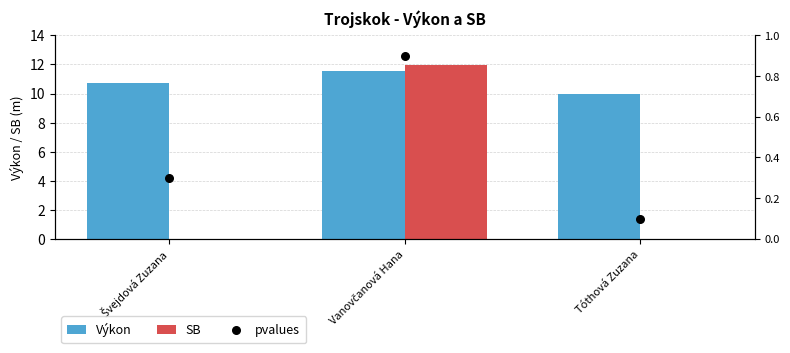

Is the value of Výkon at Vanovčanová Hana greater than the value of pvalues at Švejdová Zuzana?

Yes